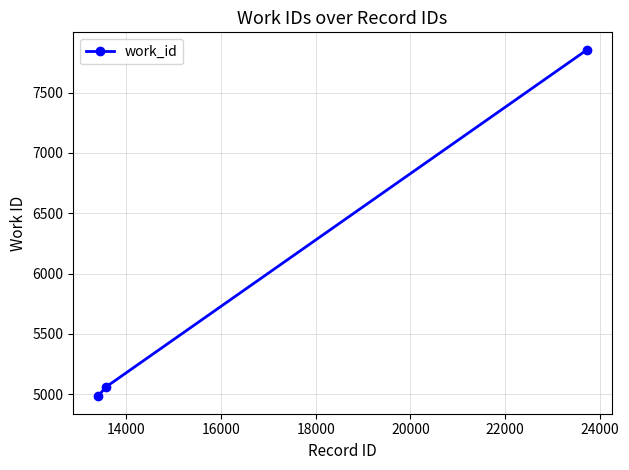

Reading left to right, transcribe all the data shown in this chart.

4983	5063	7856